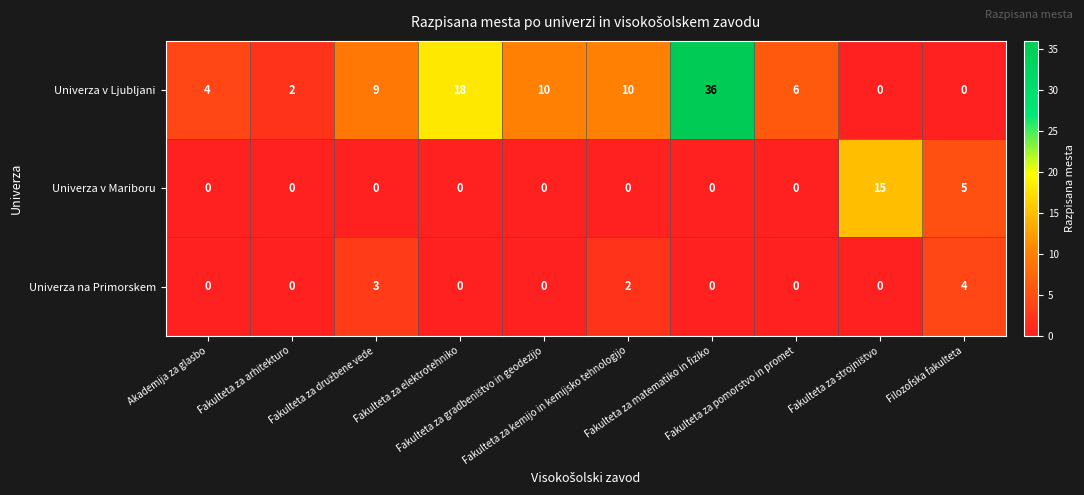

What is the difference between the maximum and minimum values in the Univerza na Primorskem series?

4